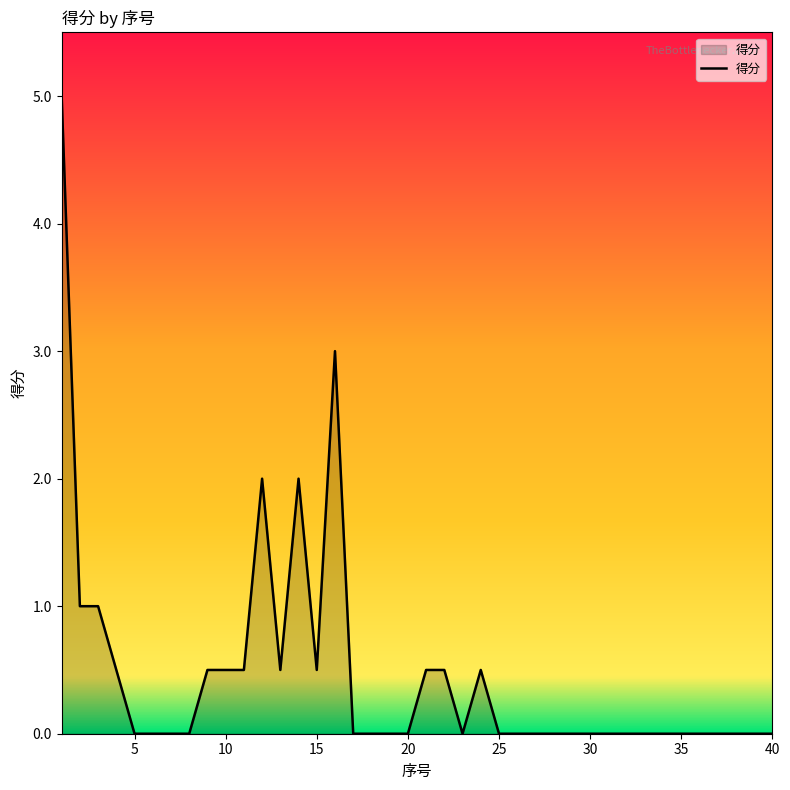

What is the difference between the maximum and minimum values?

5.0